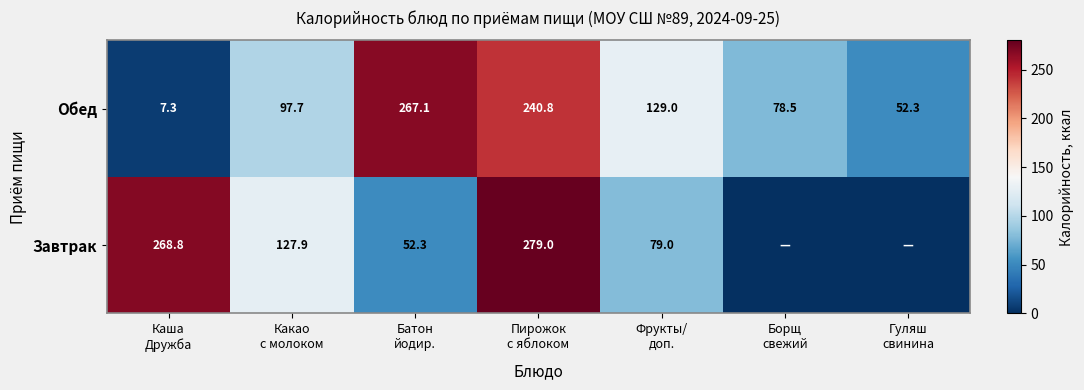

What is the lowest value of the Обед series?

7.3